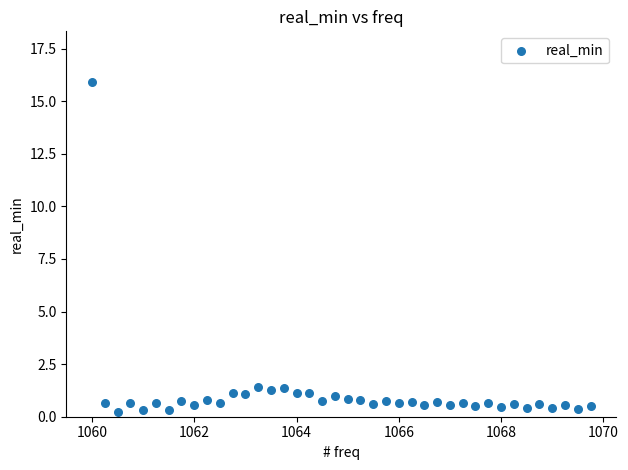

What is the range of Y values (max minus min)?

15.7